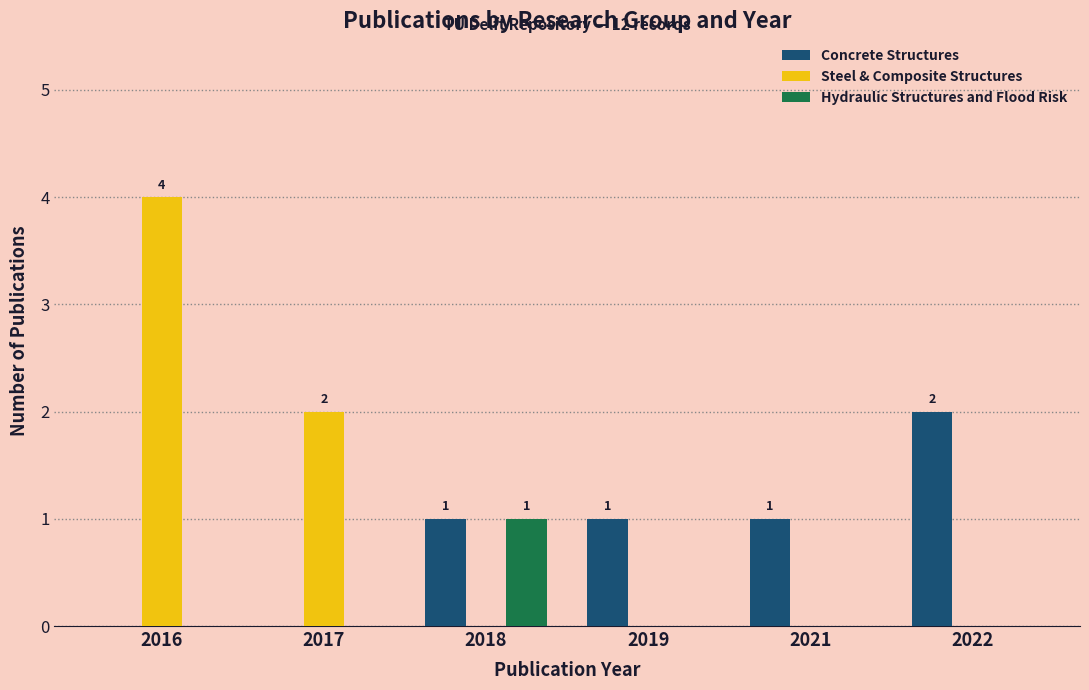

Which series has the largest total across all categories?

Steel & Composite Structures